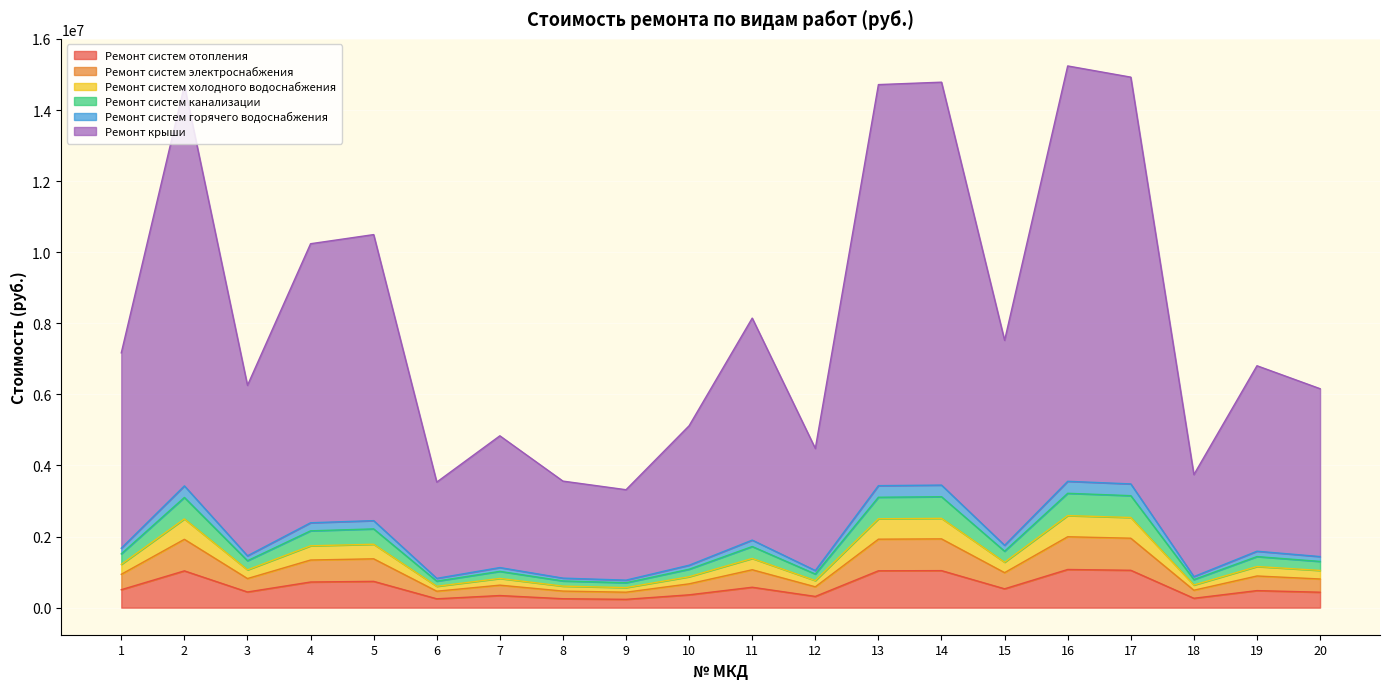

The Ремонт систем электроснабжения series shows 866352.5 at 7. True or false?

False